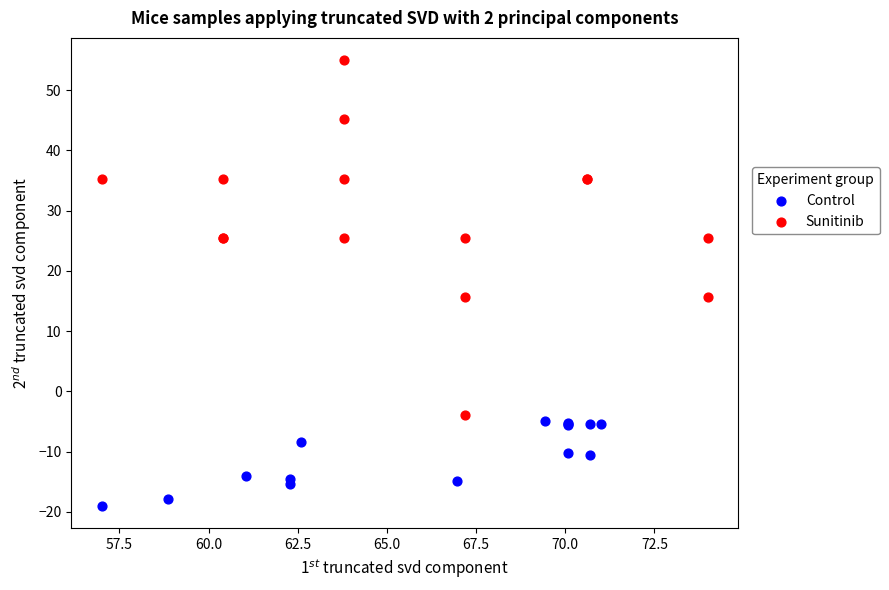

What are all the series names shown in the legend?

Control, Sunitinib